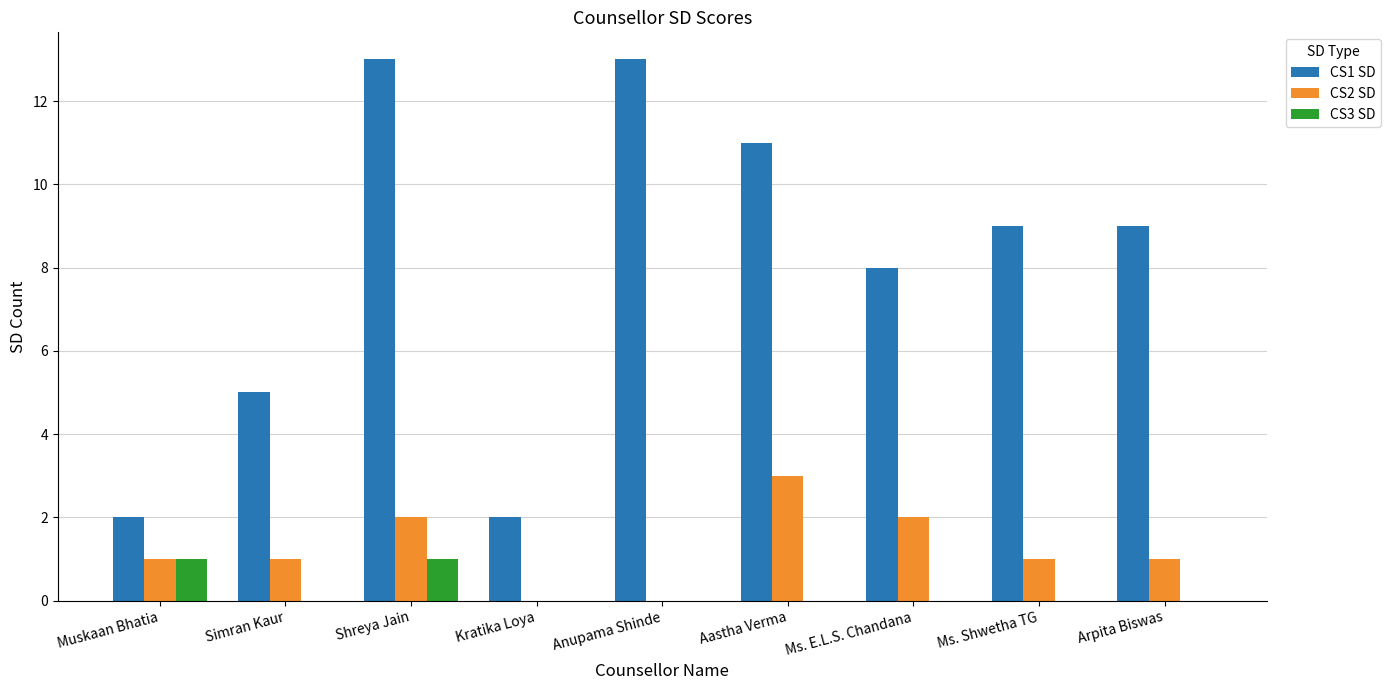

How many categories are shown in the chart?

9